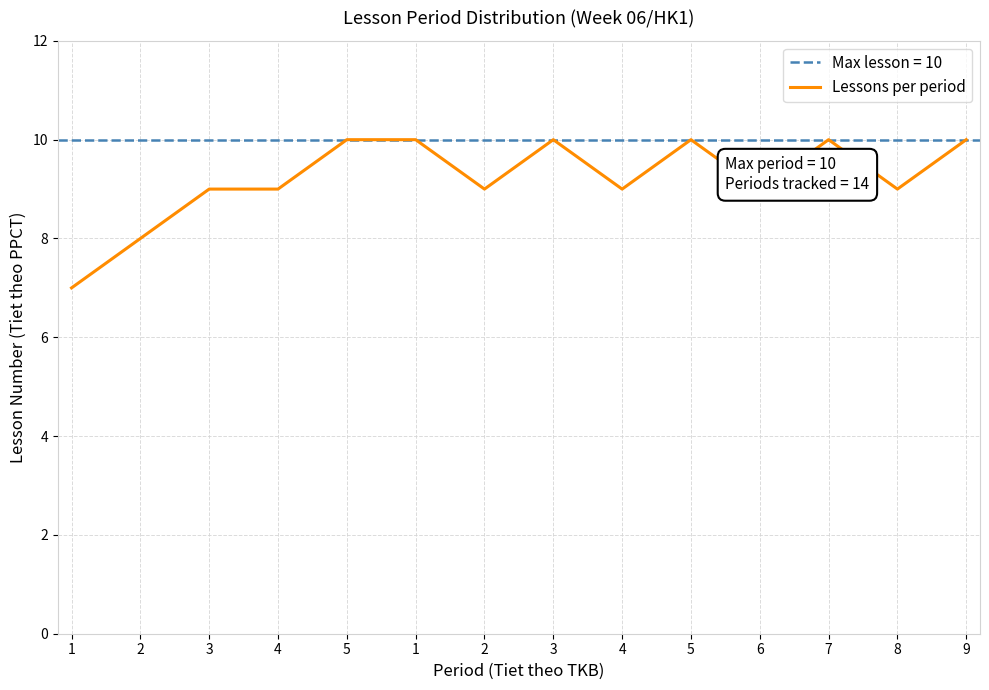

Reading left to right, extract all data points from this chart.

7	8	9	9	10	10	9	10	9	10	9	10	9	10